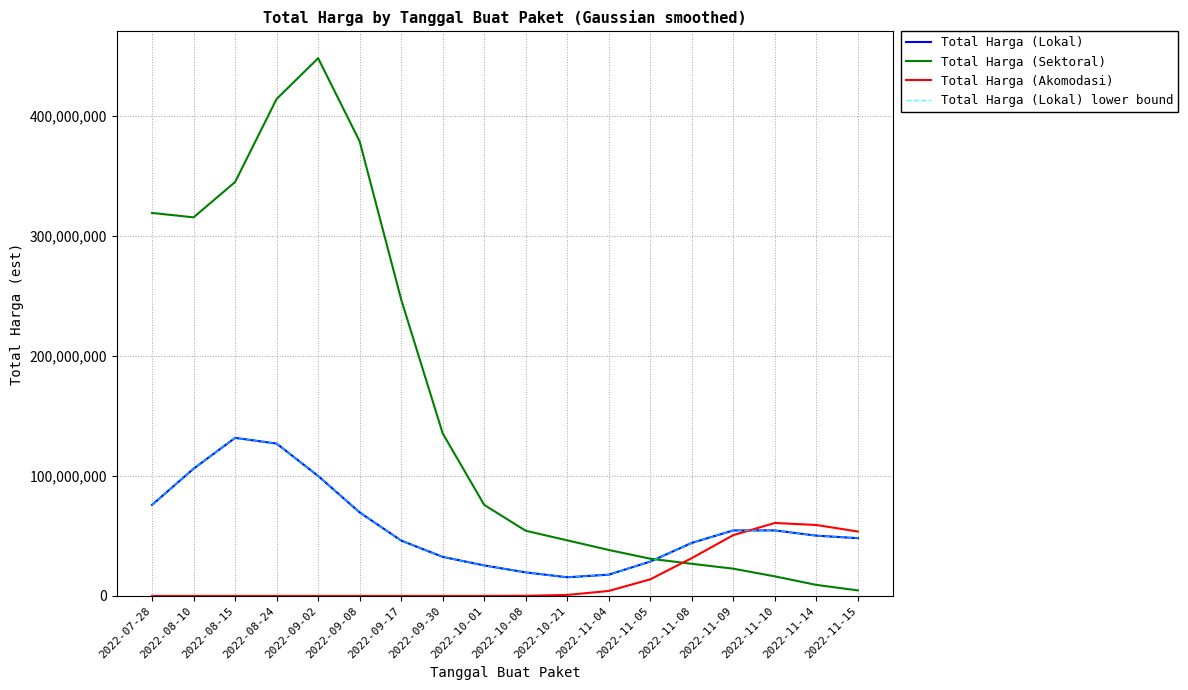

Does the chart have visible grid lines?

Yes